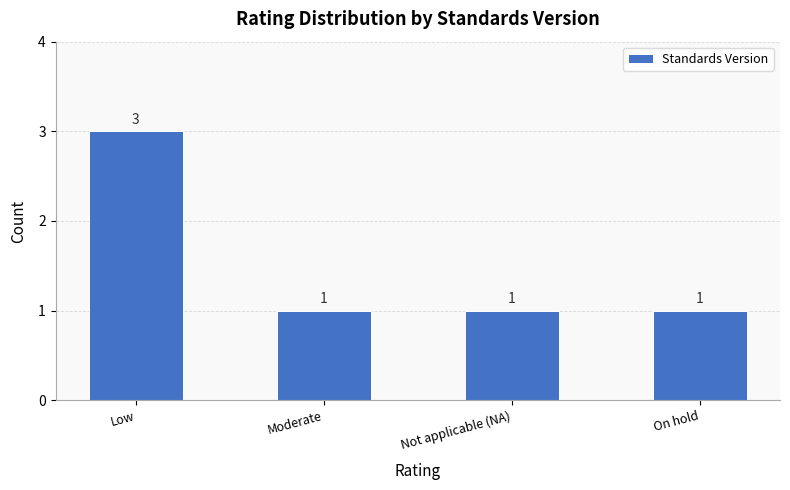

Are the bars horizontal?

No